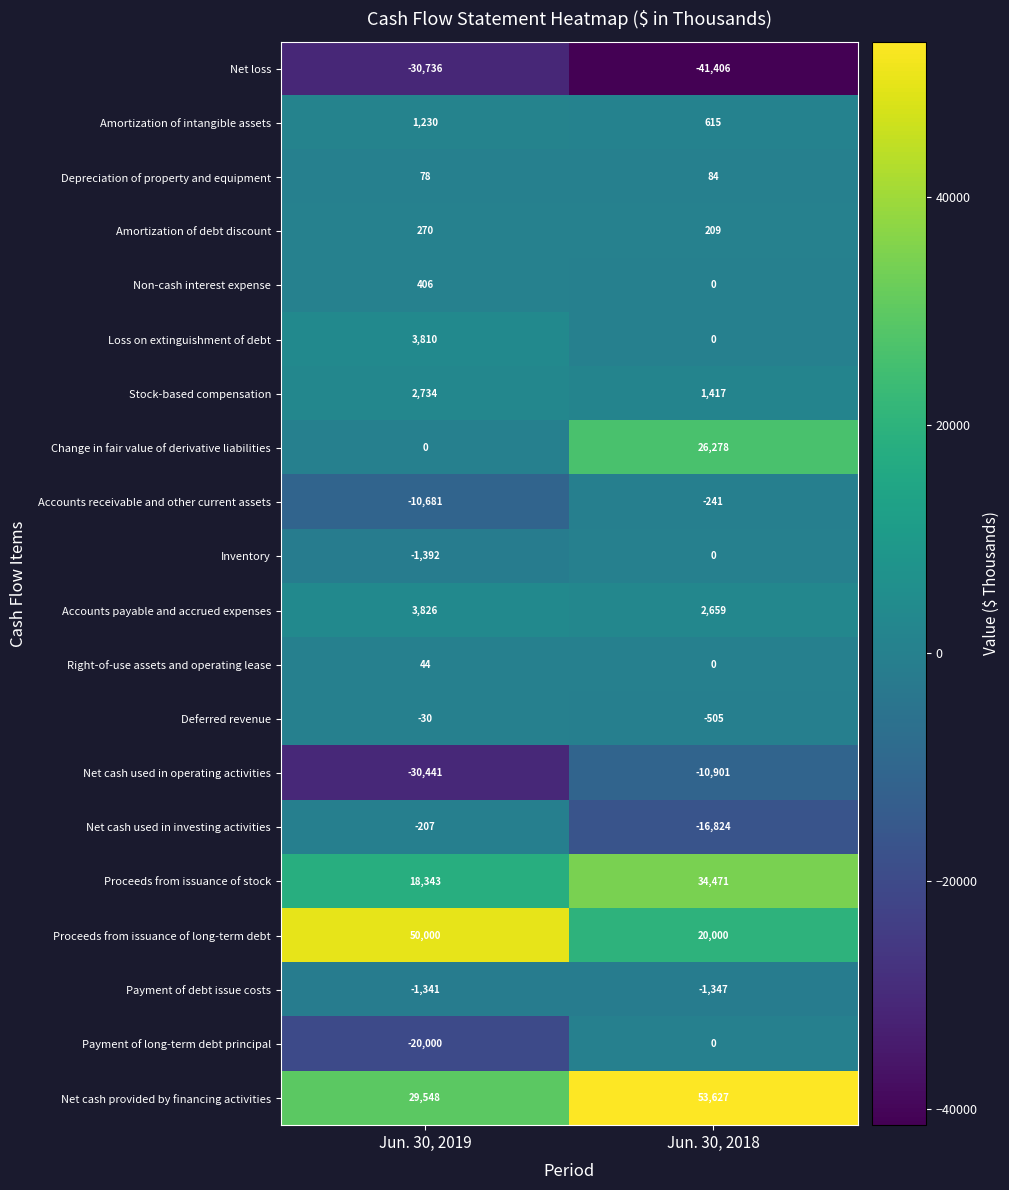

Where is Depreciation of property and equipment nearest to the value 81?

Jun. 30, 2019